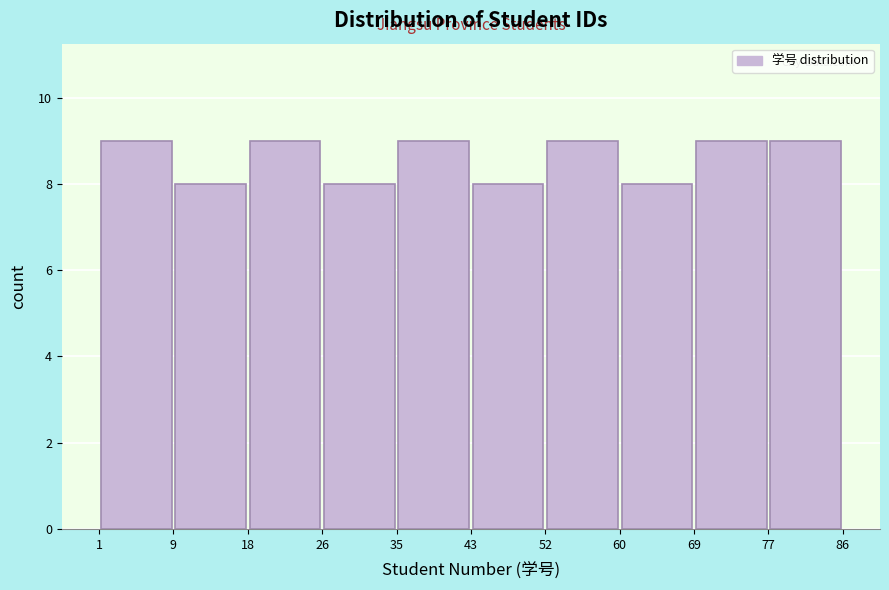

How tall is the bar that spans 69 to 77 on the x-axis? The values are not printed on the chart, so give them approximately, as read against the axis.

9